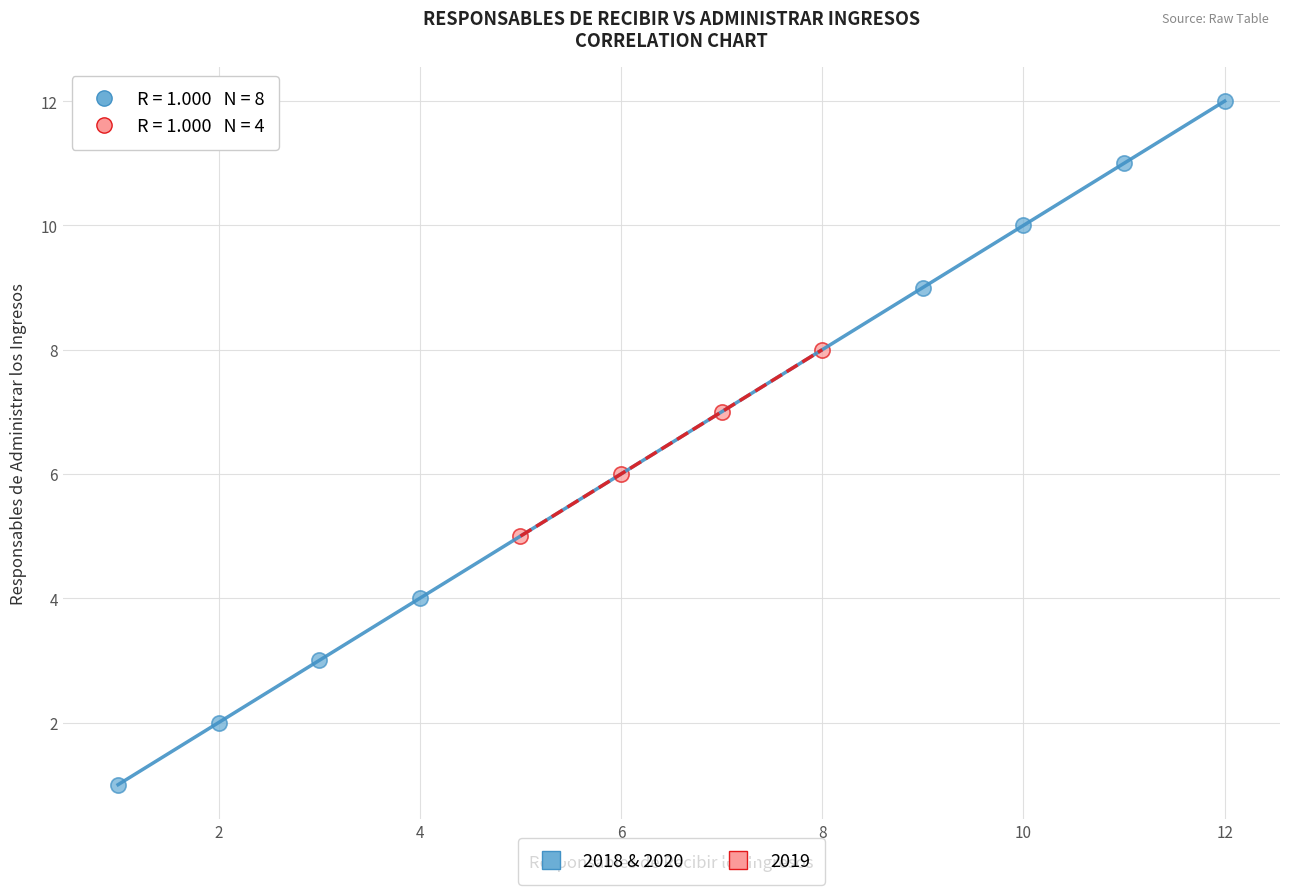

Which series contains the highest Y value?

2018 & 2020